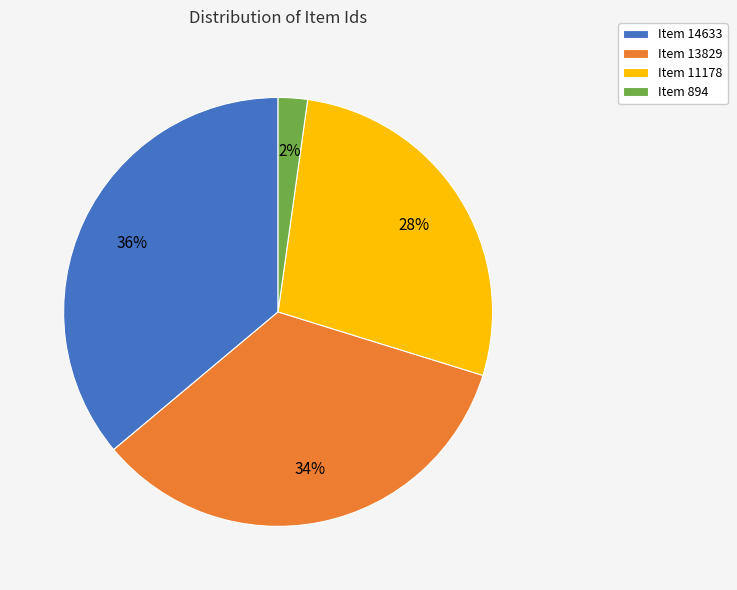

Does any single category account for the majority?

No